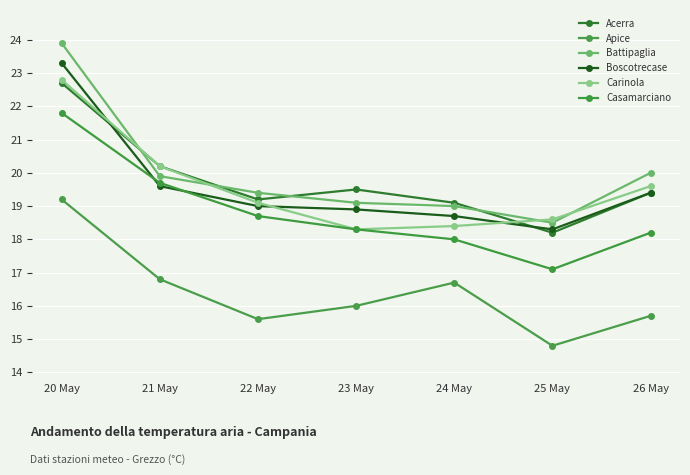

What is the average value of the Casamarciano series?

18.8